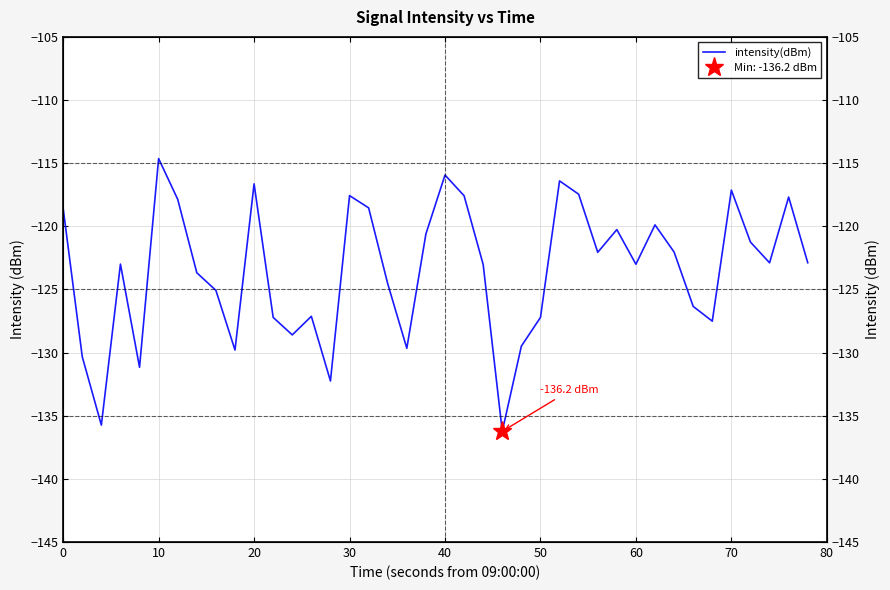

How many points are lower than both their immediate neighbors (excluding endpoints)?

11